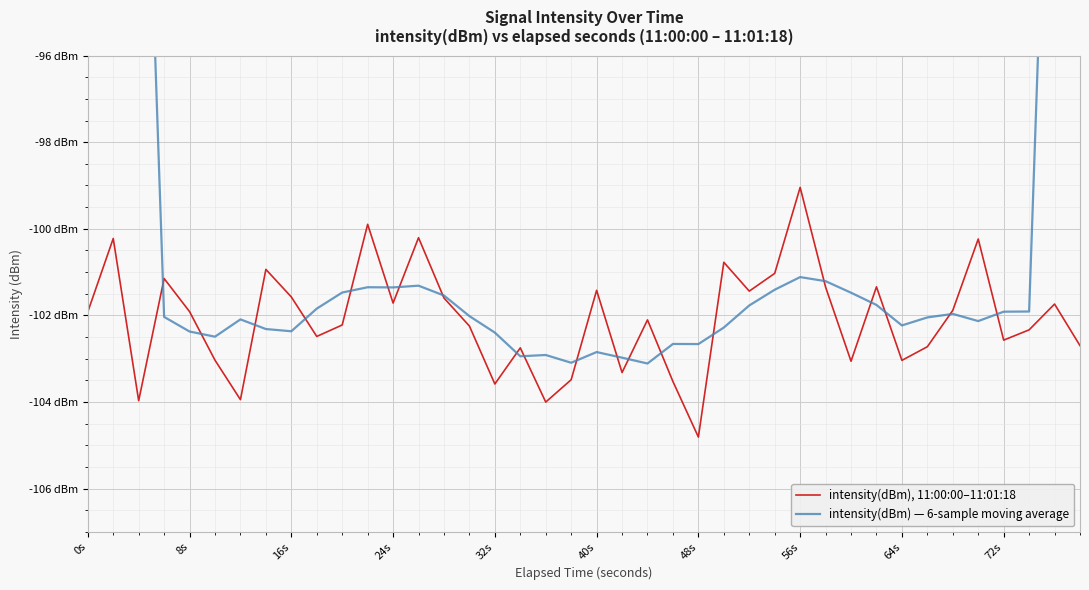

How many data points in intensity(dBm) — 6-sample moving average are above -101?

5